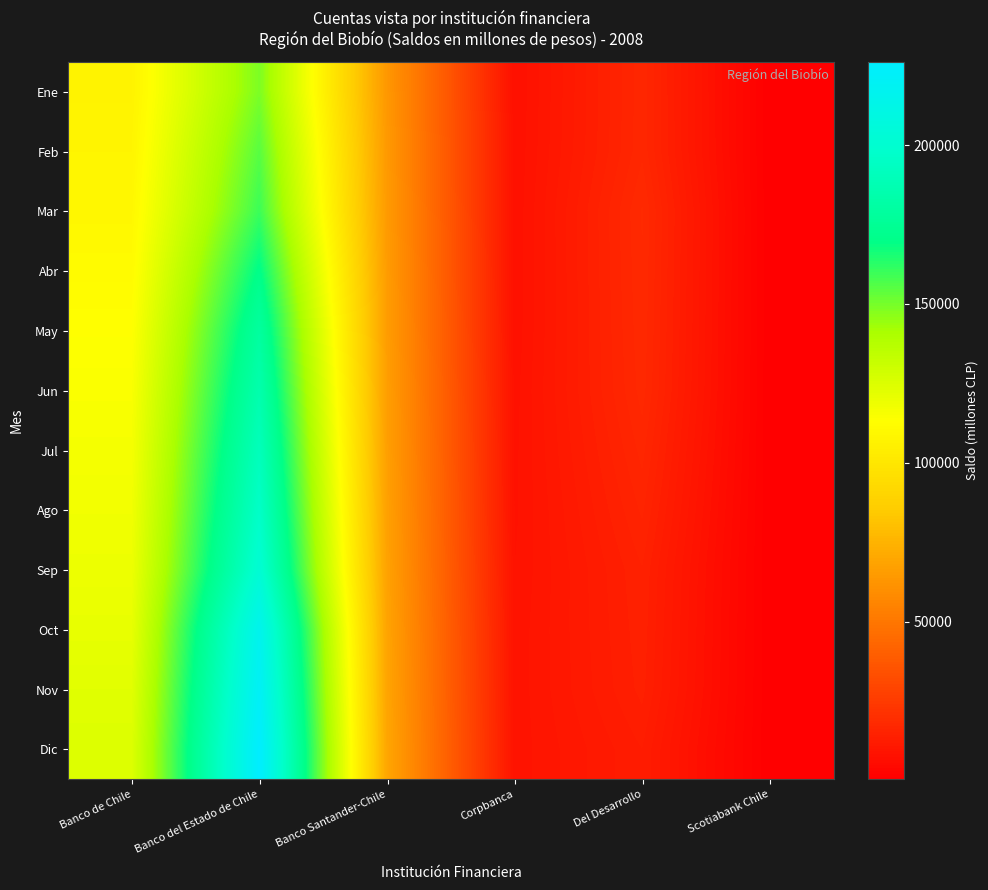

Which series has the widest spread of values?

Dic